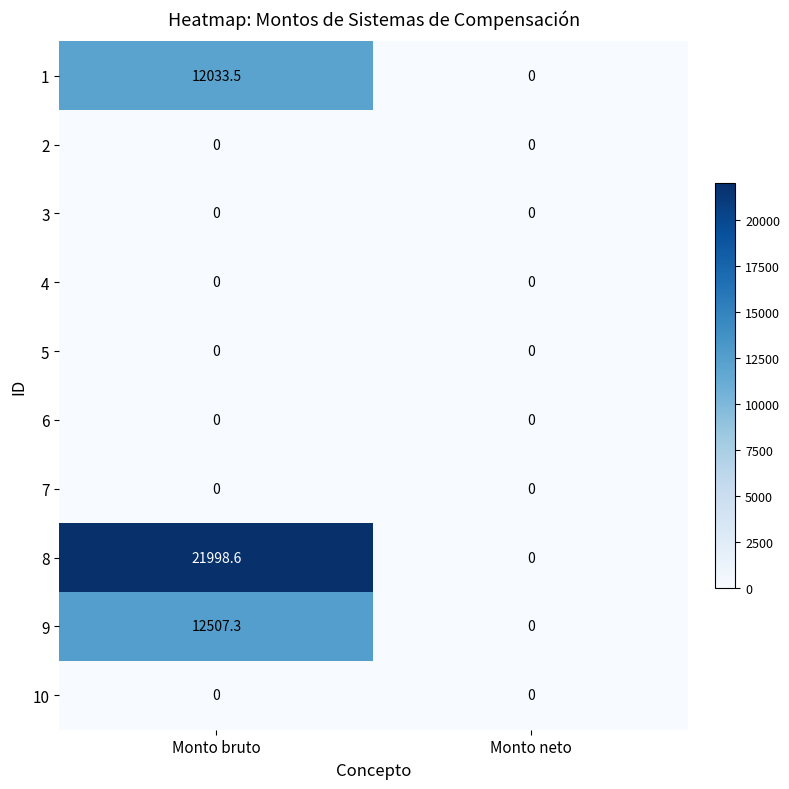

True or false: 1 has a value of 4644.3 at Monto bruto.

False